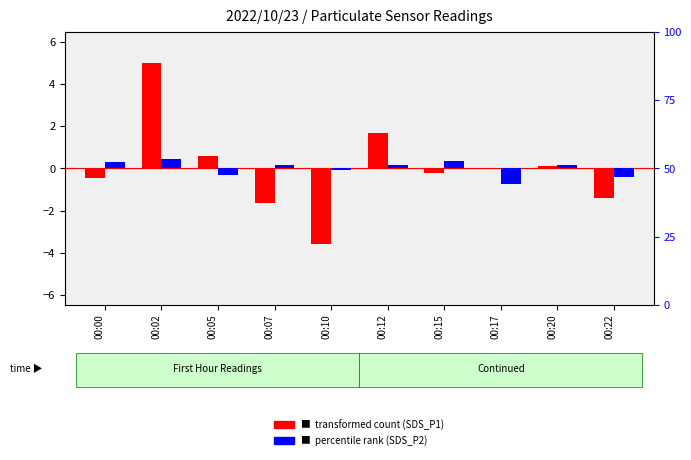

List the series in order of their overall mean, highest first.

percentile rank (SDS_P2), transformed count (SDS_P1)